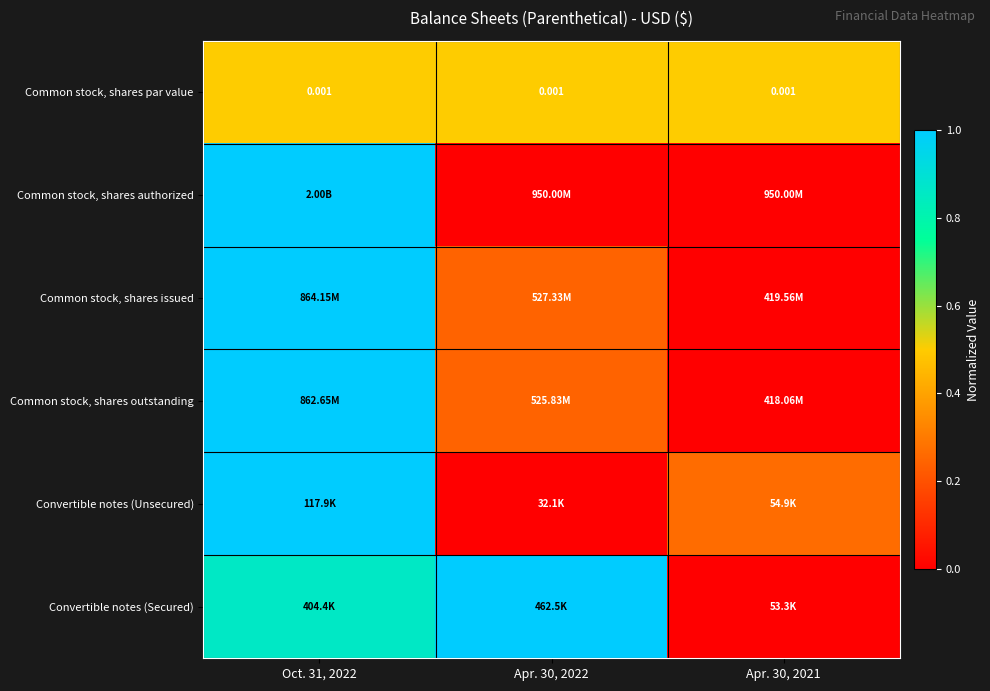

True or false: Convertible notes (Secured) has a value of 0.5 at Apr. 30, 2021.

False